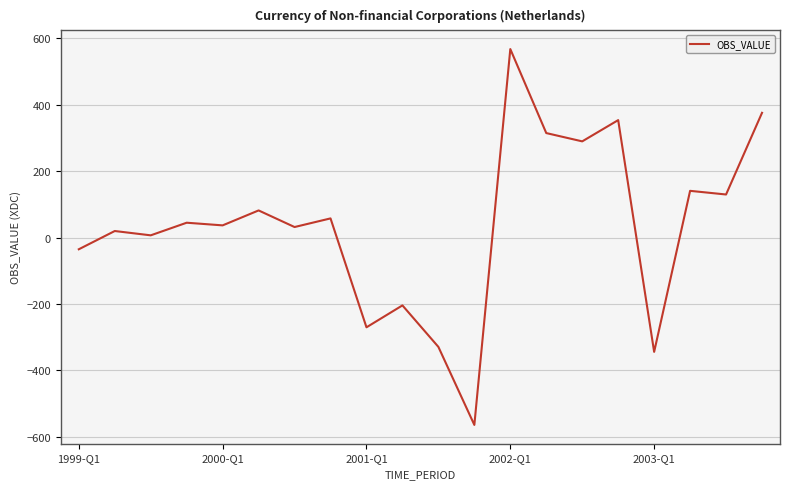

What is the greatest value displayed?

568